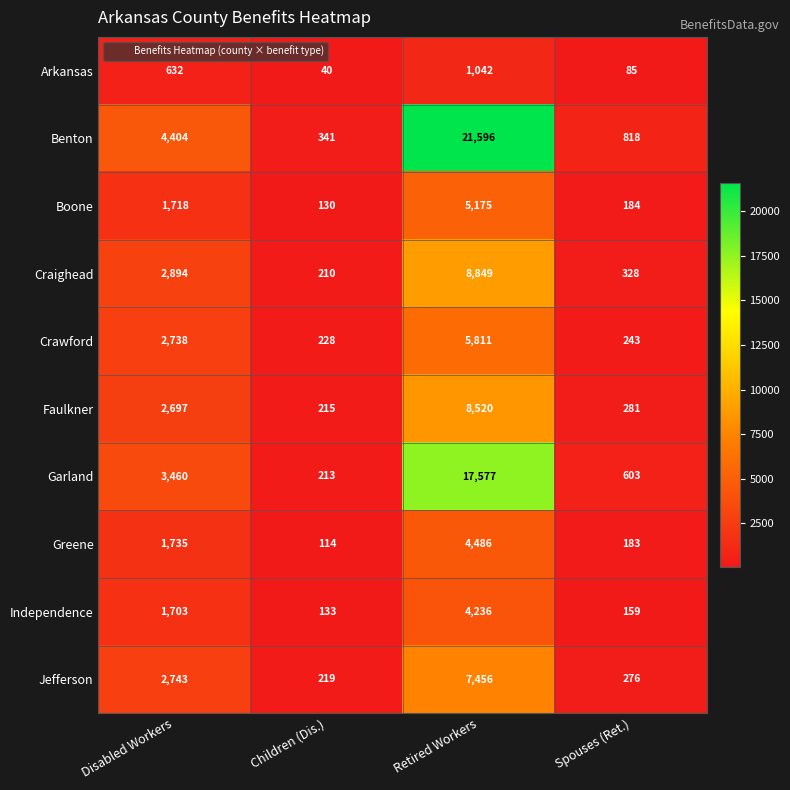

Which label corresponds to the smallest value in the chart?

Children (Dis.)